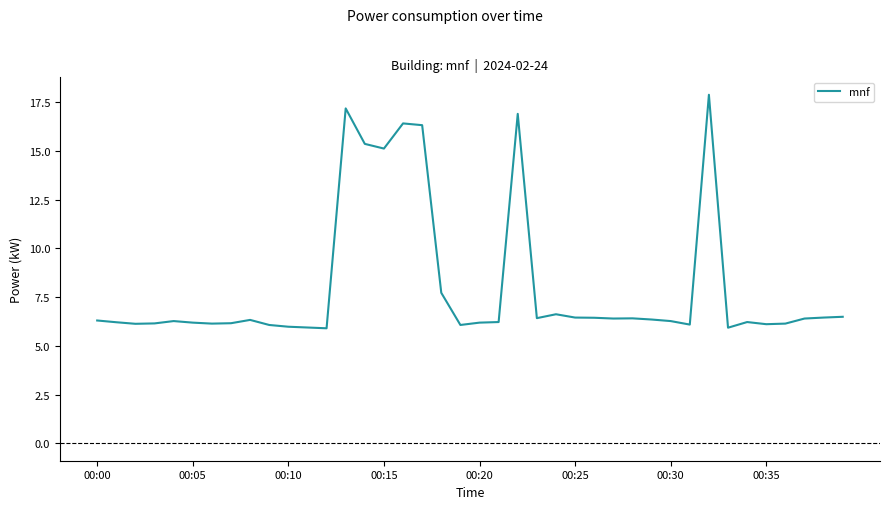

What is the smallest value displayed?

5.9